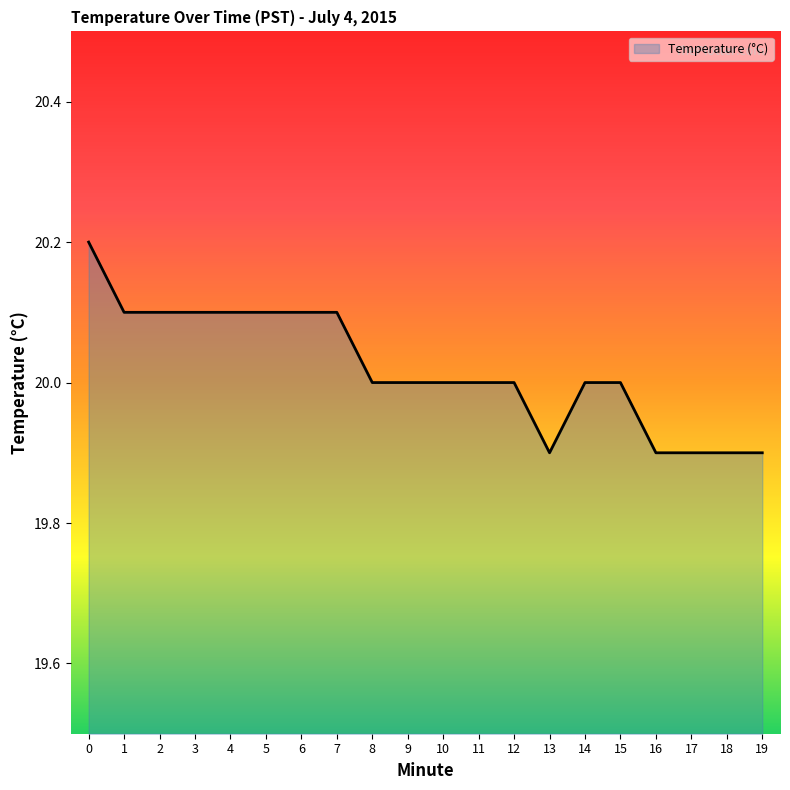

True or false: the data shows 20.1 at 7.

True